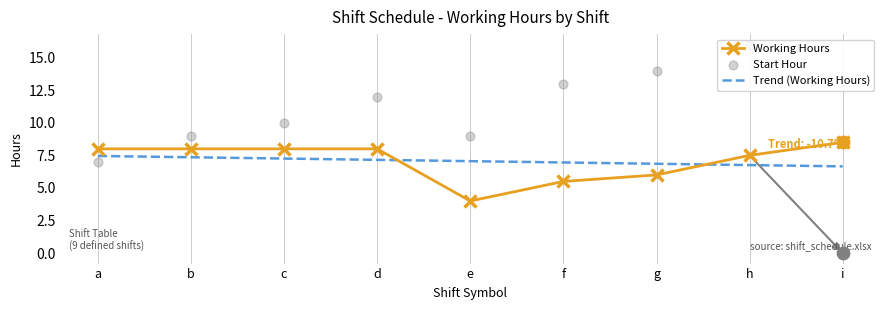

At how many categories does at least one series exceed 13?

2